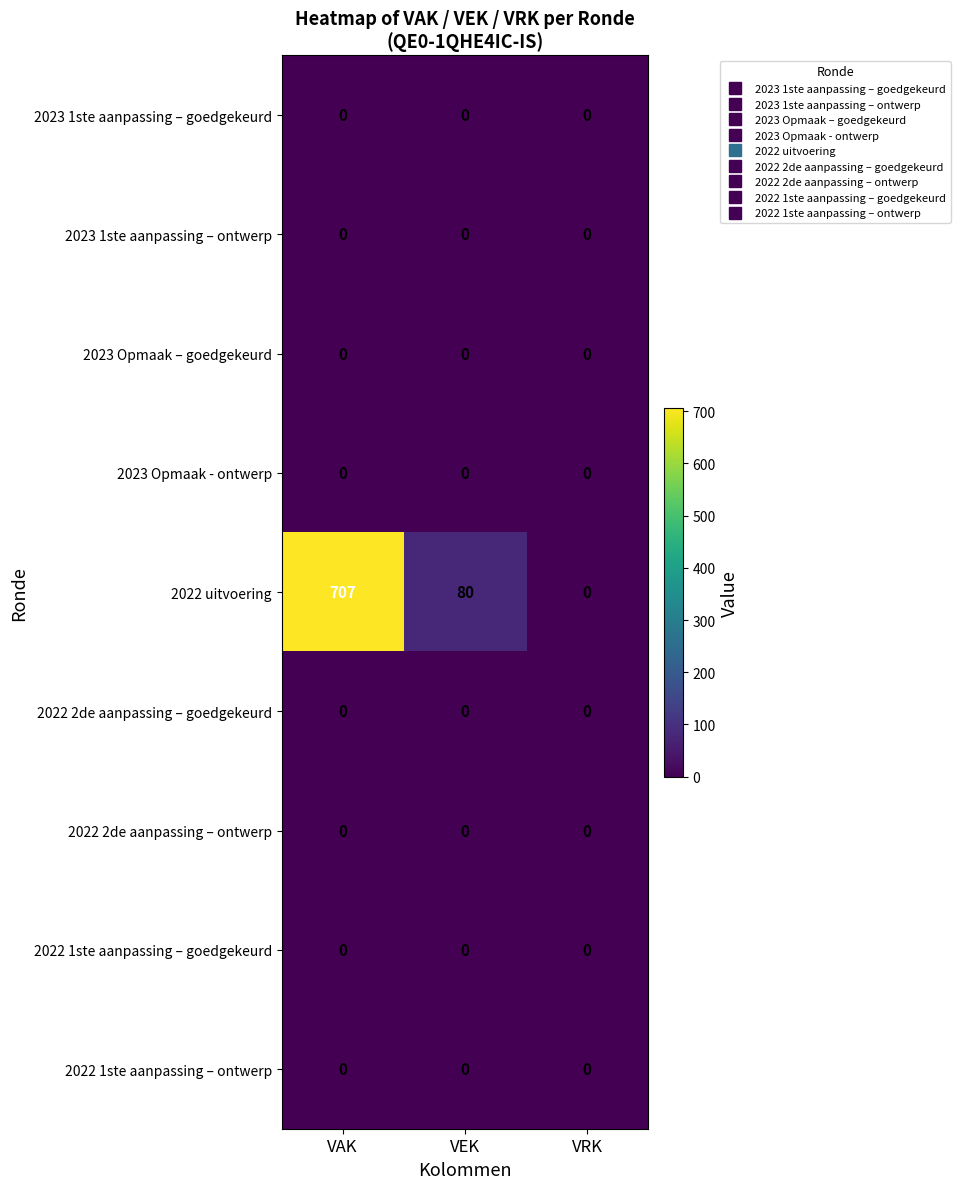

Where does the 2022 uitvoering series first go above 80?

VAK